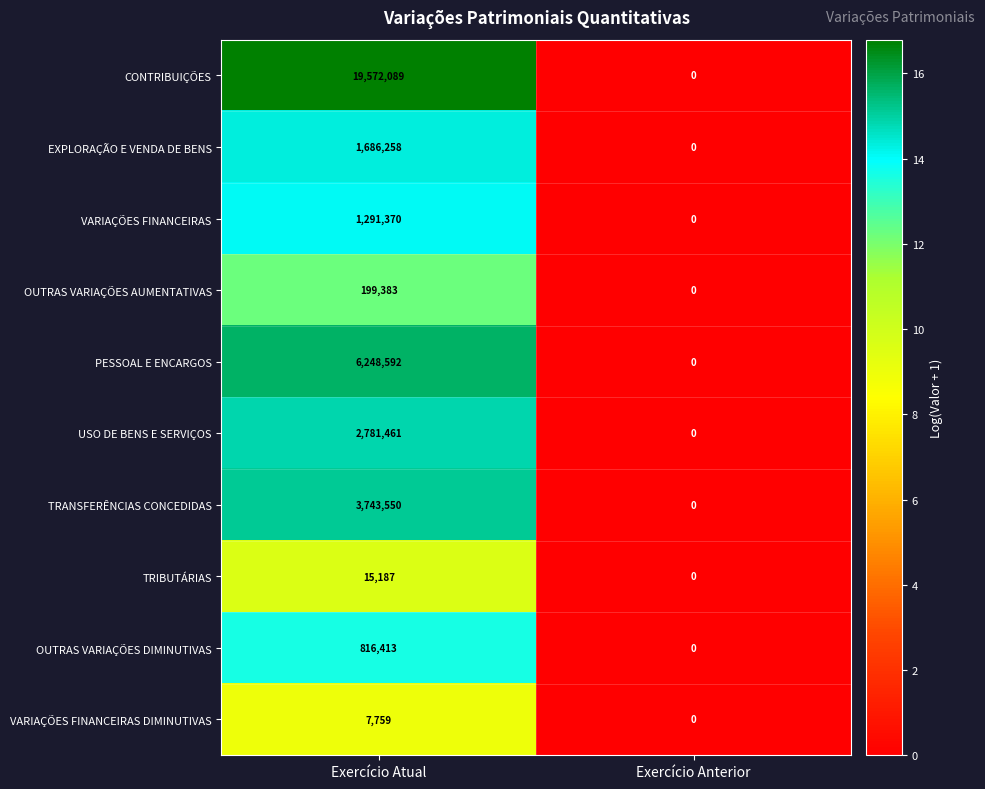

True or false: VARIAÇÕES FINANCEIRAS has a value of 680362 at Exercício Atual.

False